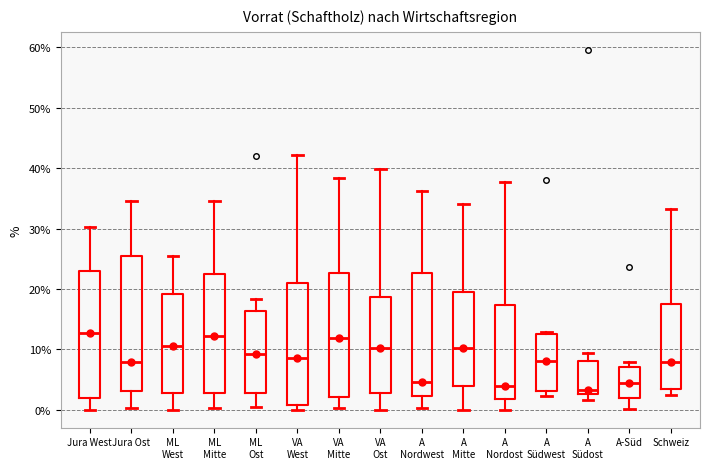

Where does the upper whisker of the box for A Nordost end on the y-axis? The values are not printed on the chart, so give them approximately, as read against the axis.

38